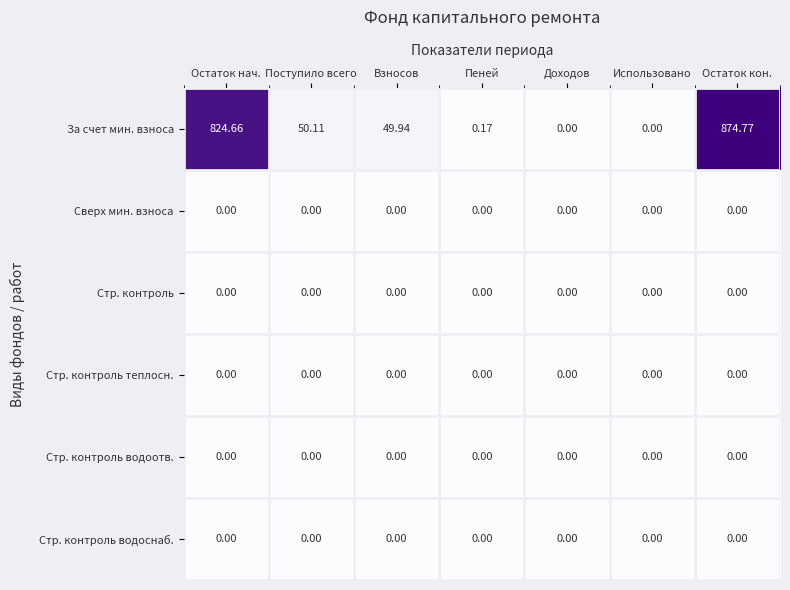

Where does the За счет мин. взноса series first go above 49?

Остаток нач.